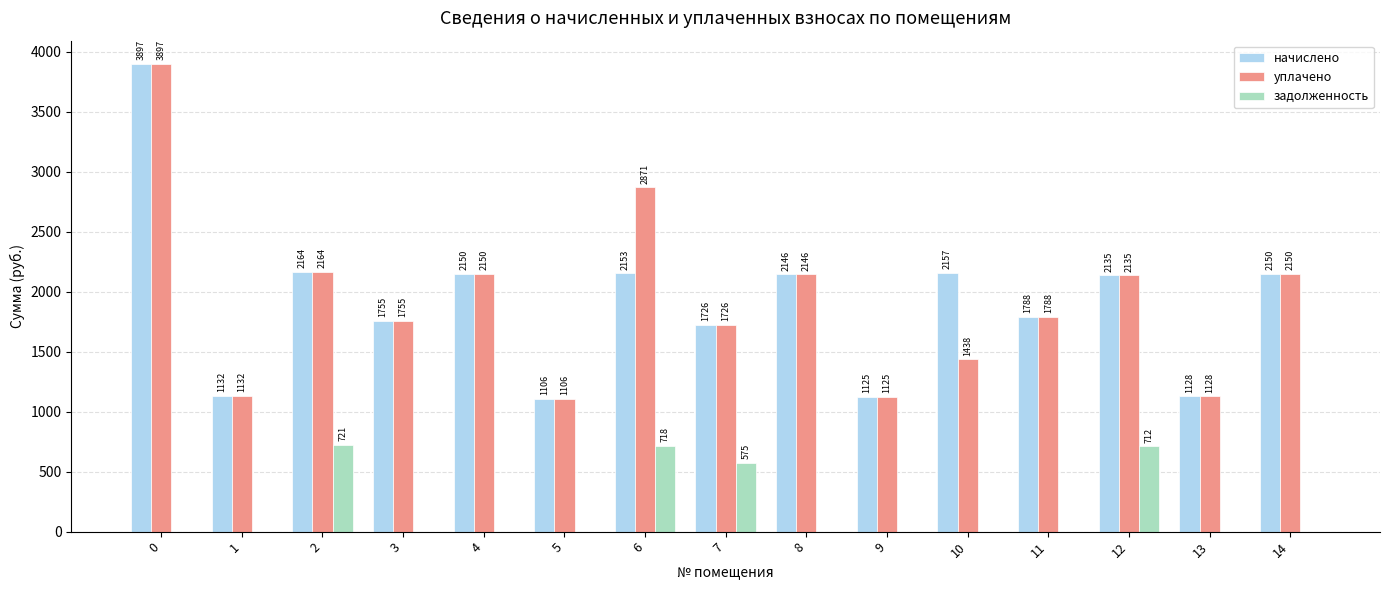

How many values in the задолженность series exceed 0?

4